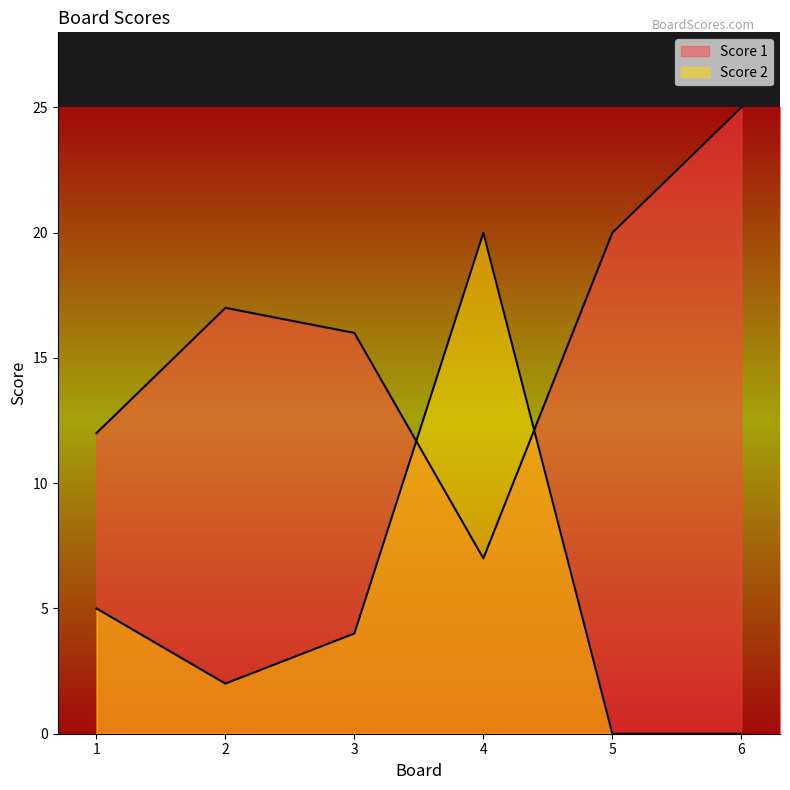

What is the highest value of the Score 1 series?

25